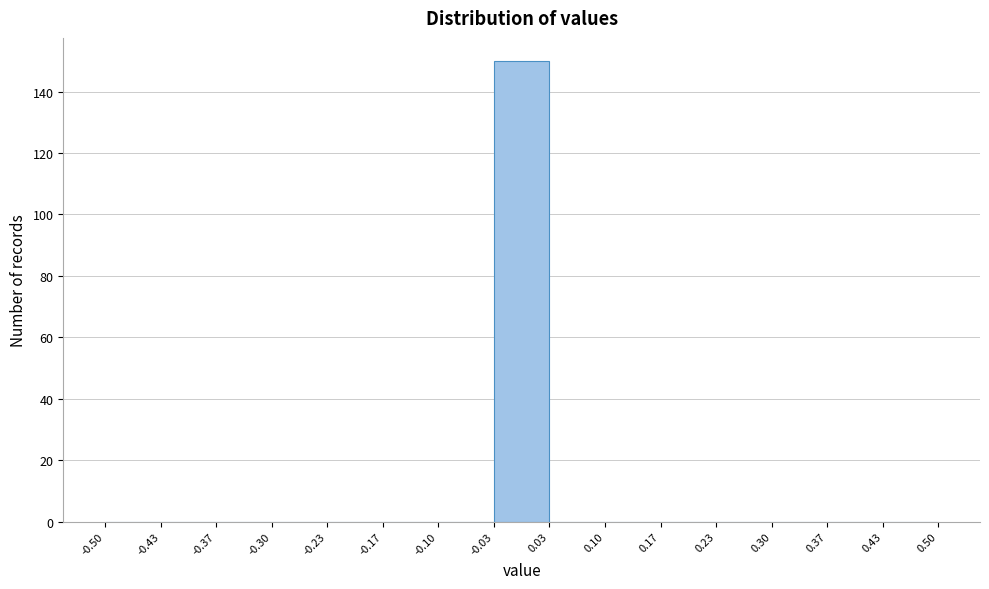

Over which range of the x-axis is the bar tallest?

-0.03 to 0.03